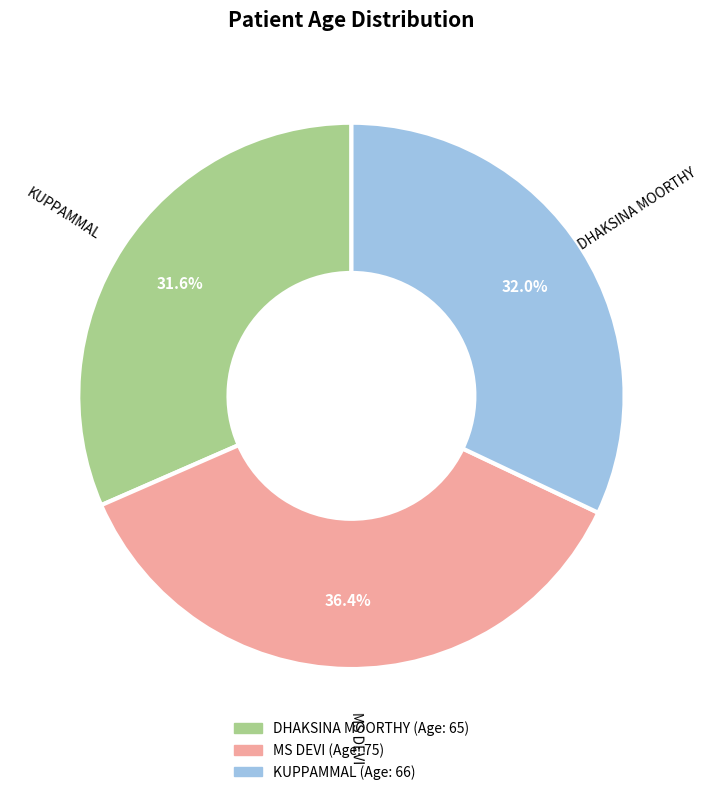

Count the number of slices in the pie.

3